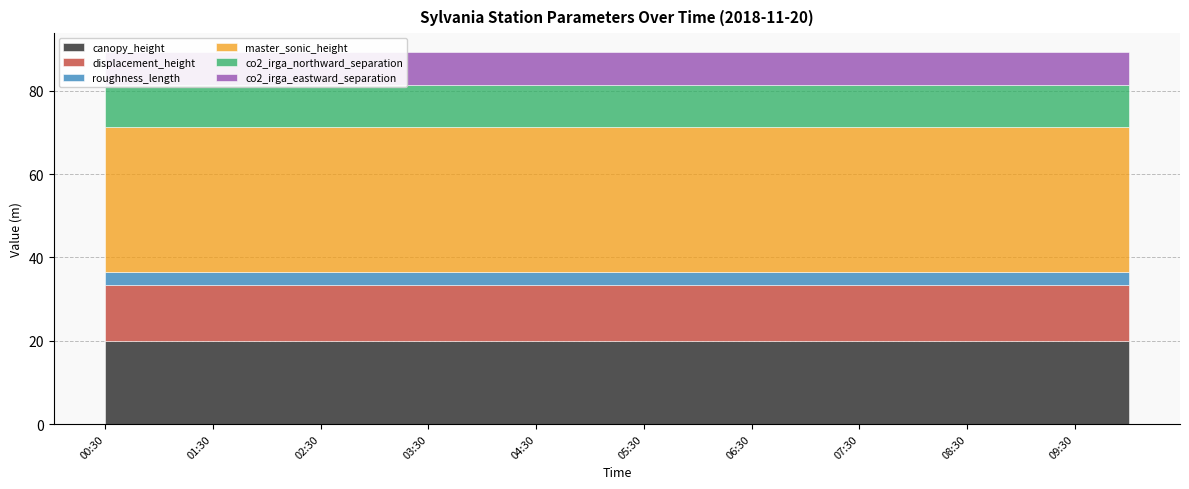

Reading left to right, extract all data points from this chart.

canopy_height: 20.0	20.0	20.0	20.0	20.0	20.0	20.0	20.0	20.0	20.0	20.0	20.0	20.0	20.0	20.0	20.0	20.0	20.0	20.0	20.0
displacement_height: 13.4	13.4	13.4	13.4	13.4	13.4	13.4	13.4	13.4	13.4	13.4	13.4	13.4	13.4	13.4	13.4	13.4	13.4	13.4	13.4
roughness_length: 3.0	3.0	3.0	3.0	3.0	3.0	3.0	3.0	3.0	3.0	3.0	3.0	3.0	3.0	3.0	3.0	3.0	3.0	3.0	3.0
master_sonic_height: 35.0	35.0	35.0	35.0	35.0	35.0	35.0	35.0	35.0	35.0	35.0	35.0	35.0	35.0	35.0	35.0	35.0	35.0	35.0	35.0
co2_irga_northward_separation: 10.0	10.0	10.0	10.0	10.0	10.0	10.0	10.0	10.0	10.0	10.0	10.0	10.0	10.0	10.0	10.0	10.0	10.0	10.0	10.0
co2_irga_eastward_separation: 8.0	8.0	8.0	8.0	8.0	8.0	8.0	8.0	8.0	8.0	8.0	8.0	8.0	8.0	8.0	8.0	8.0	8.0	8.0	8.0